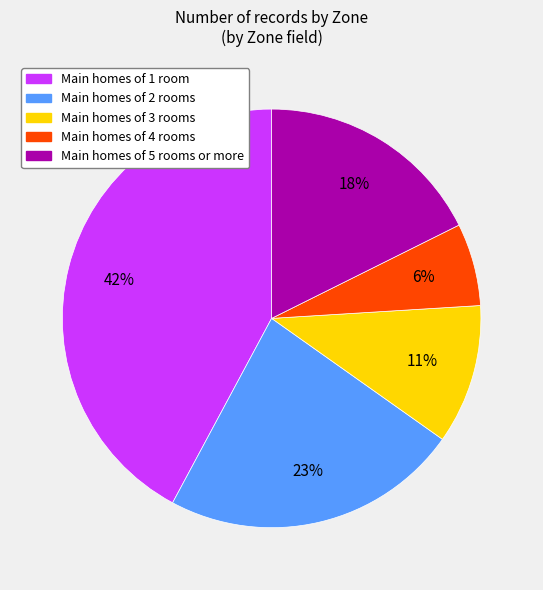

Is there a majority slice in this chart?

No